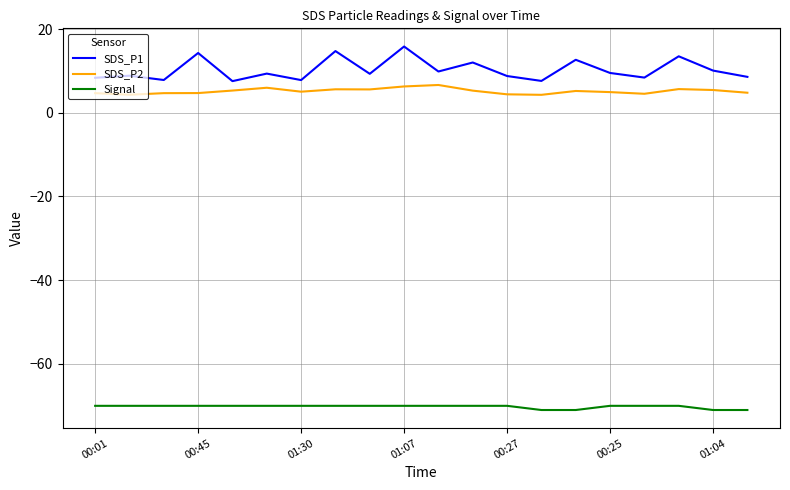

Which series has the largest total across all categories?

SDS_P1